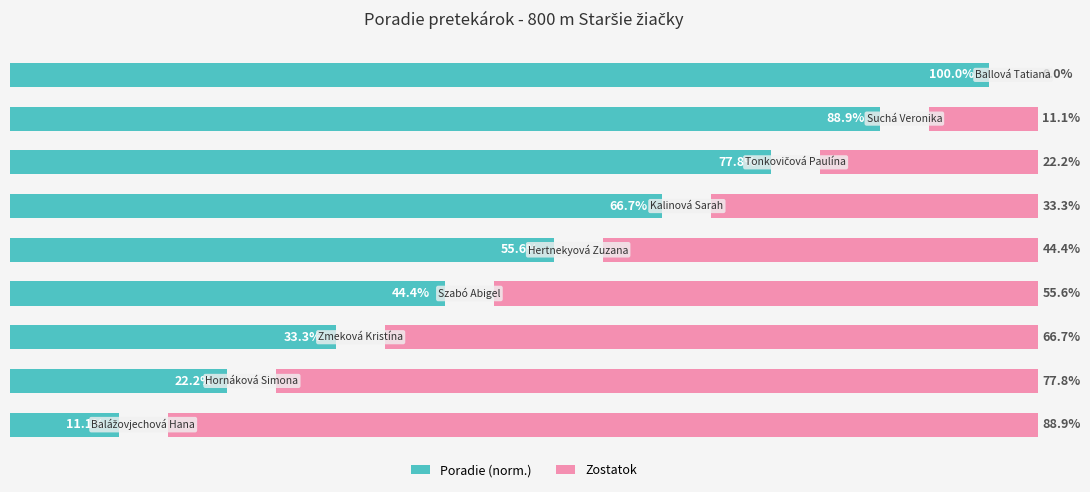

Is the value of Poradie (norm.) at 6 greater than the value of Zostatok at 6?

Yes